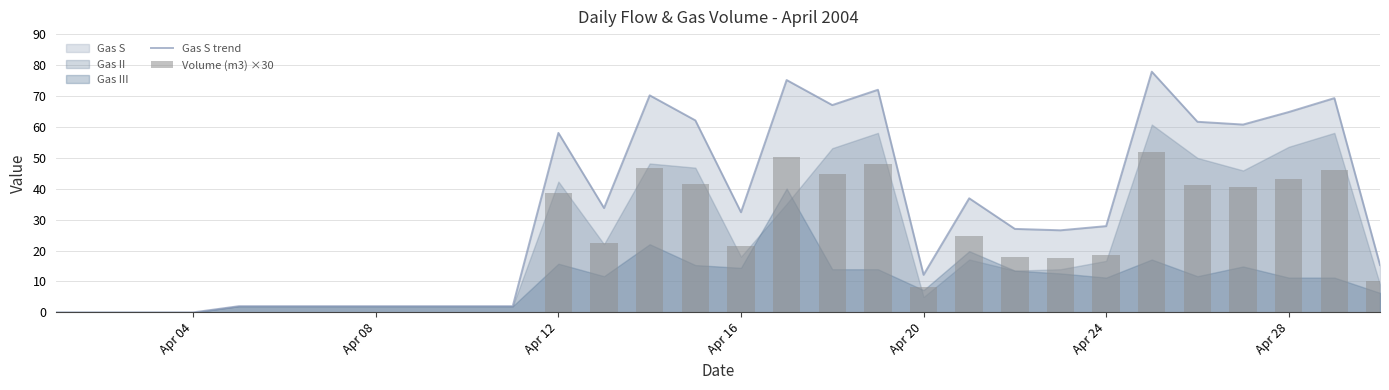

What is the highest value of the Gas S trend series?

77.8